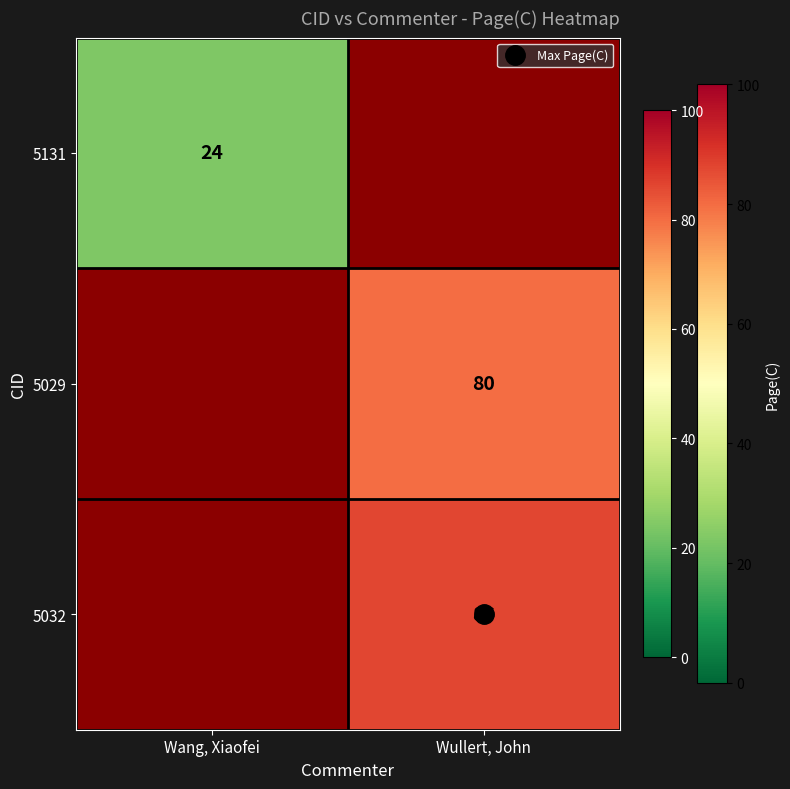

What is the highest value of the 5029 series?

80